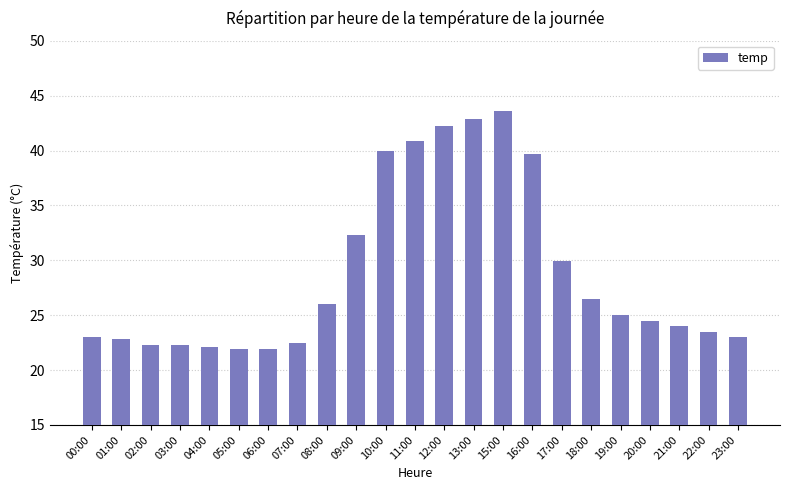

Reading left to right, what are all the values shown in this chart?

23.0	22.8	22.3	22.3	22.1	21.9	21.9	22.5	26.0	32.3	40.0	40.9	42.2	42.9	43.6	39.7	29.9	26.5	25.0	24.5	24.0	23.5	23.0